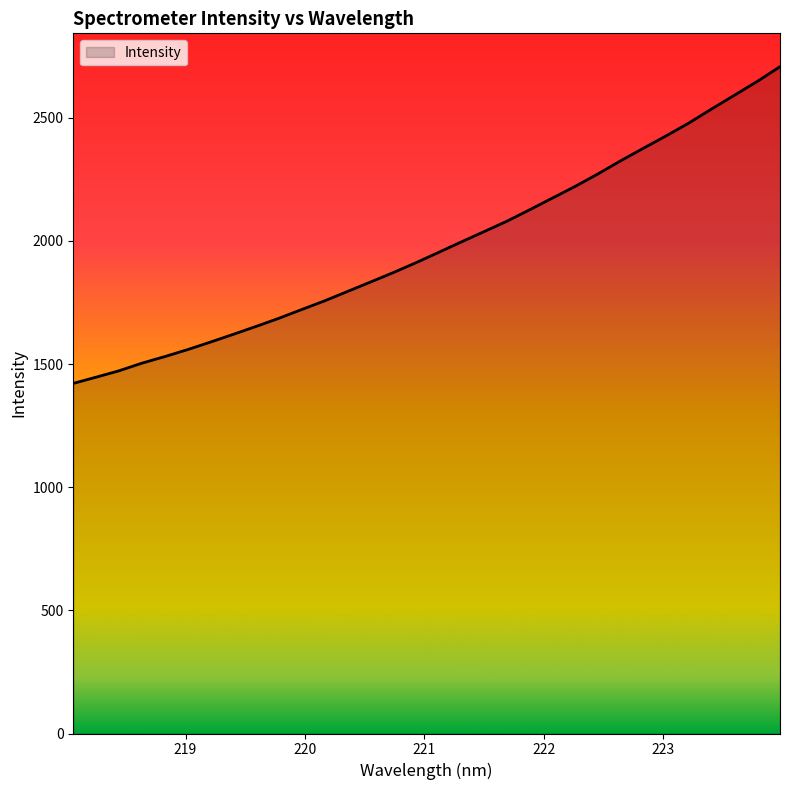

What is the difference between the maximum and minimum values?

1286.2